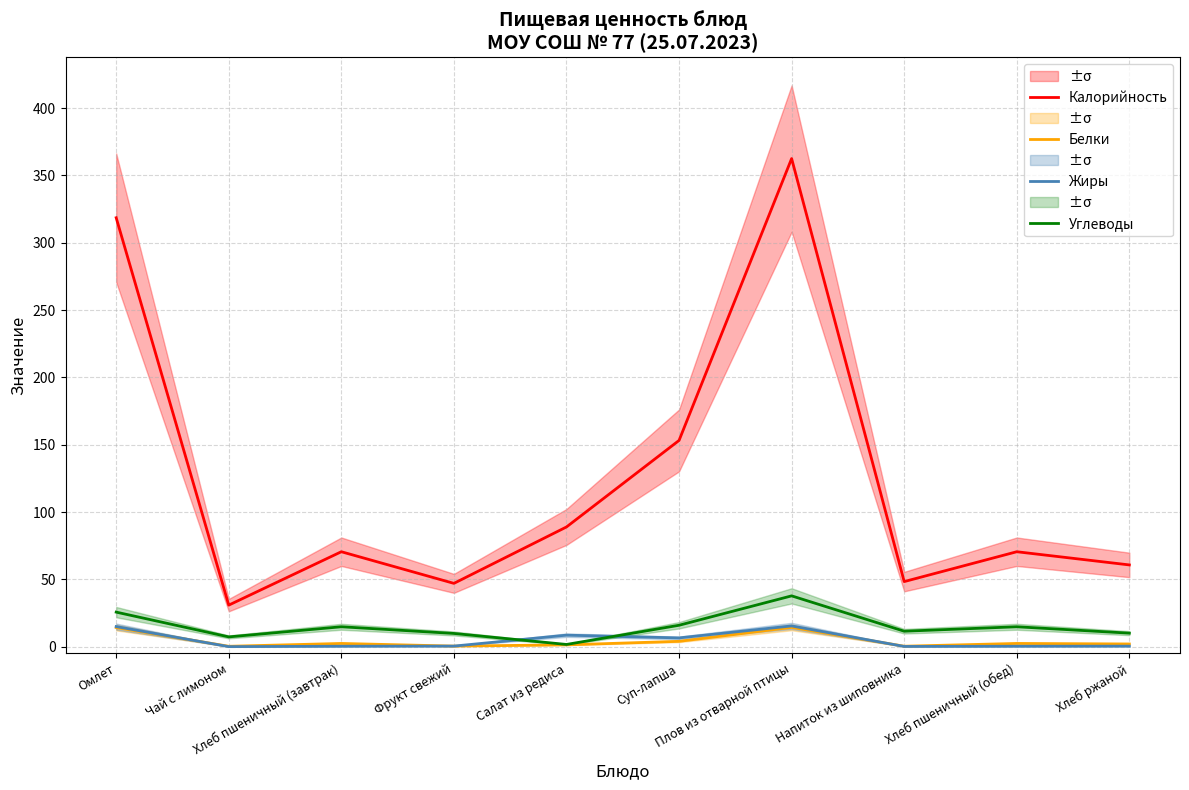

How many lines are shown in the chart?

4